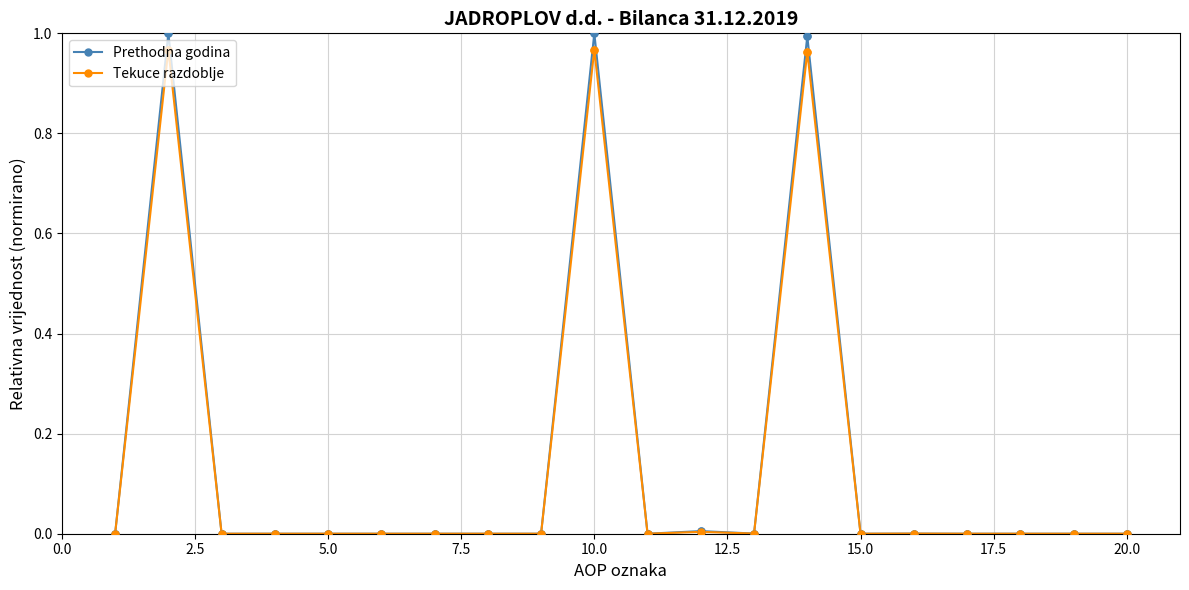

What are all the series names shown in the legend?

Prethodna godina, Tekuce razdoblje